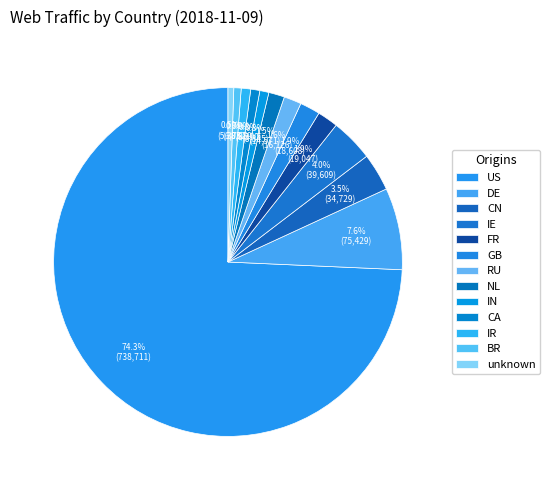

What is the largest slice in the pie chart?

US